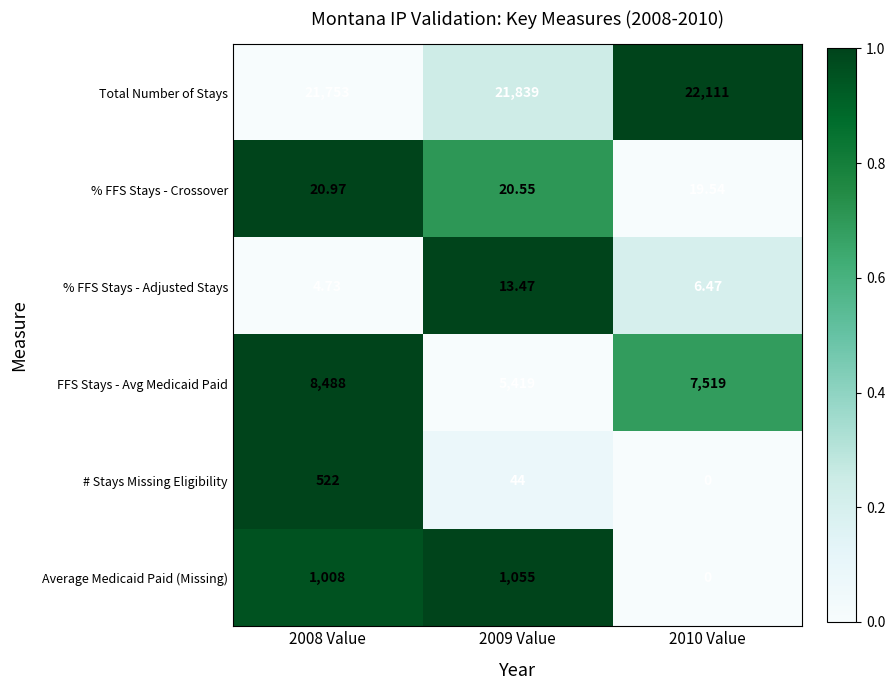

Rank the series by their maximum value, from lowest to highest.

% FFS Stays - Adjusted Stays, % FFS Stays - Crossover, # Stays Missing Eligibility, Average Medicaid Paid (Missing), FFS Stays - Avg Medicaid Paid, Total Number of Stays